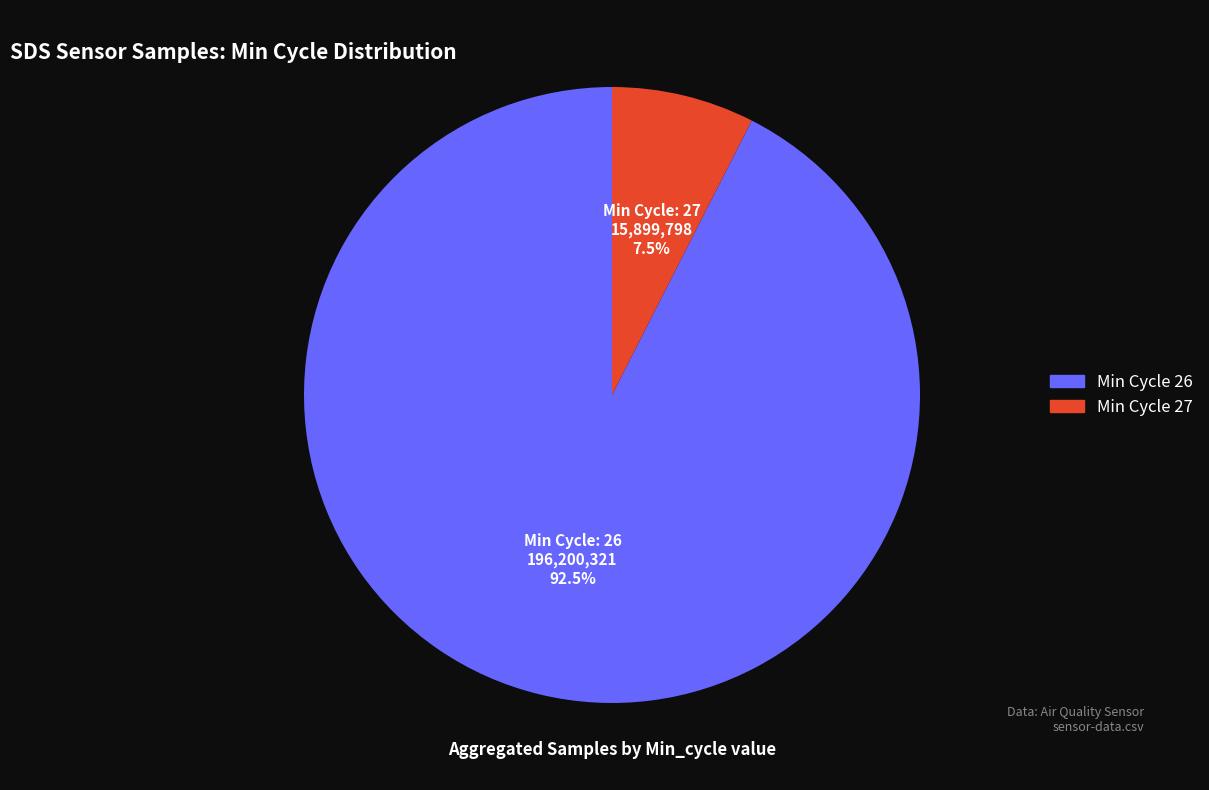

Is there any slice that represents more than half of the pie?

Yes